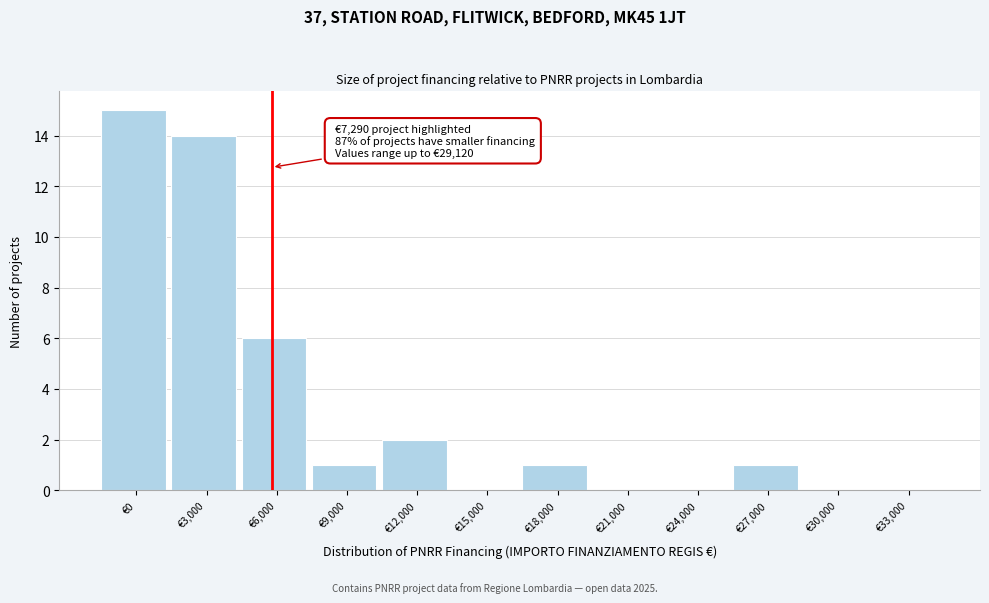

Reading left to right, transcribe all the data shown in this chart.

€0=15	€3,000=14	€6,000=6	€9,000=1	€12,000=2	€15,000=0	€18,000=1	€21,000=0	€24,000=0	€27,000=1	€30,000=0	€33,000=0